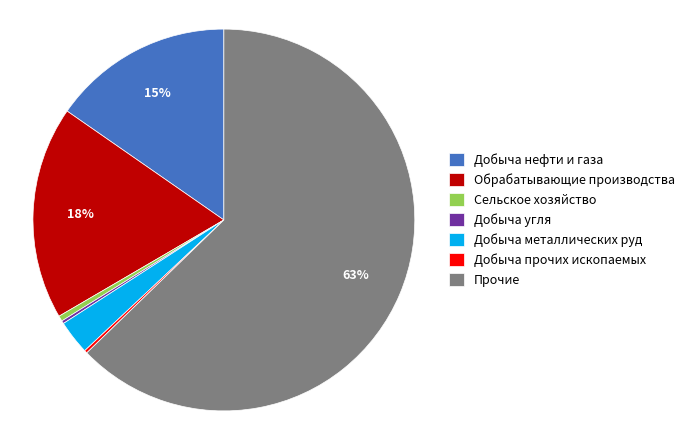

What is the ratio of the value at Обрабатывающие производства to the value at Добыча нефти и газа?

1.2